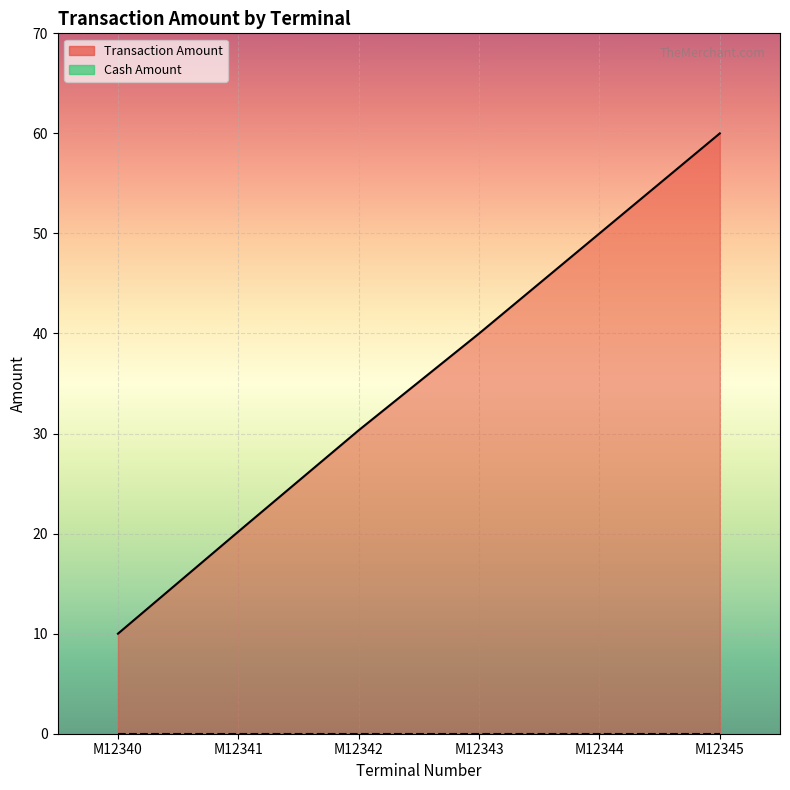

Reading left to right, transcribe all the data shown in this chart.

10.0	20.2	30.3	40.0	50.0	60.0